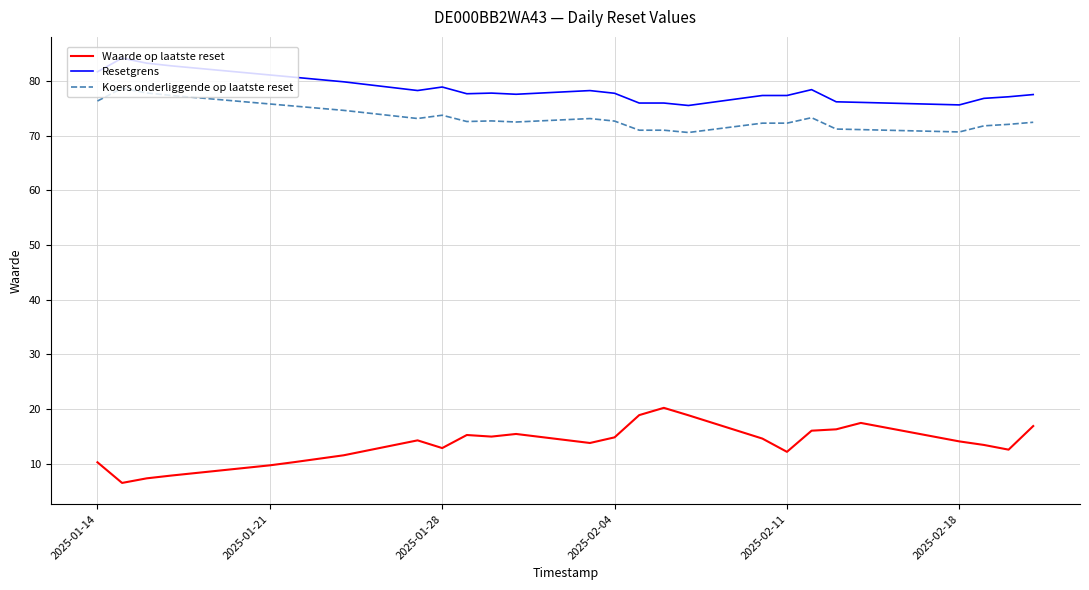

Which series has the largest range (max minus min)?

Waarde op laatste reset